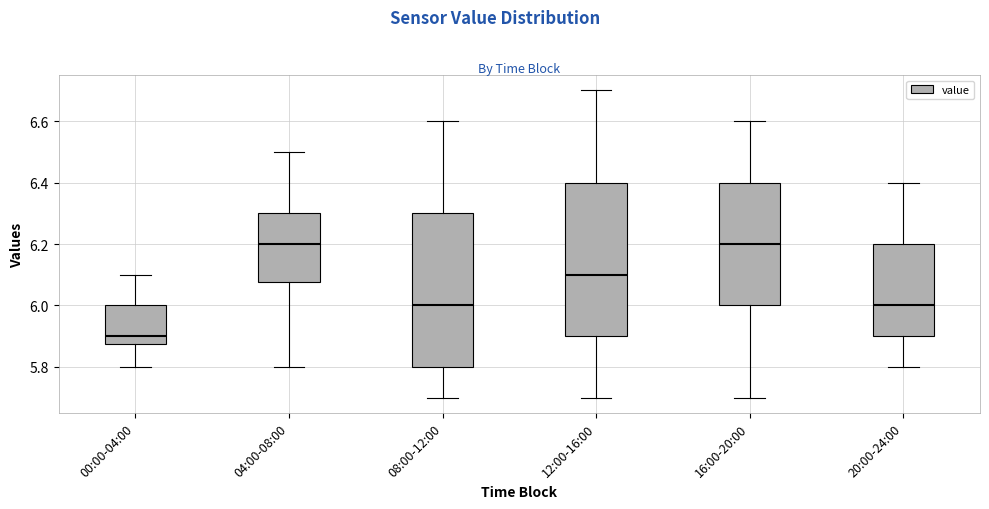

Reading left to right, transcribe this box plot: for each box, give where its median line is, the range the box spans, and where its two whiskers end, as read against the y-axis. The values are not printed on the chart, so give them approximately, as read against the axis.

00:00-04:00: median 5.90, box 5.88 to 6.00, whiskers 5.80 to 6.10
04:00-08:00: median 6.20, box 6.08 to 6.30, whiskers 5.80 to 6.50
08:00-12:00: median 6.00, box 5.80 to 6.30, whiskers 5.70 to 6.60
12:00-16:00: median 6.10, box 5.90 to 6.40, whiskers 5.70 to 6.70
16:00-20:00: median 6.20, box 6.00 to 6.40, whiskers 5.70 to 6.60
20:00-24:00: median 6.00, box 5.90 to 6.20, whiskers 5.80 to 6.40